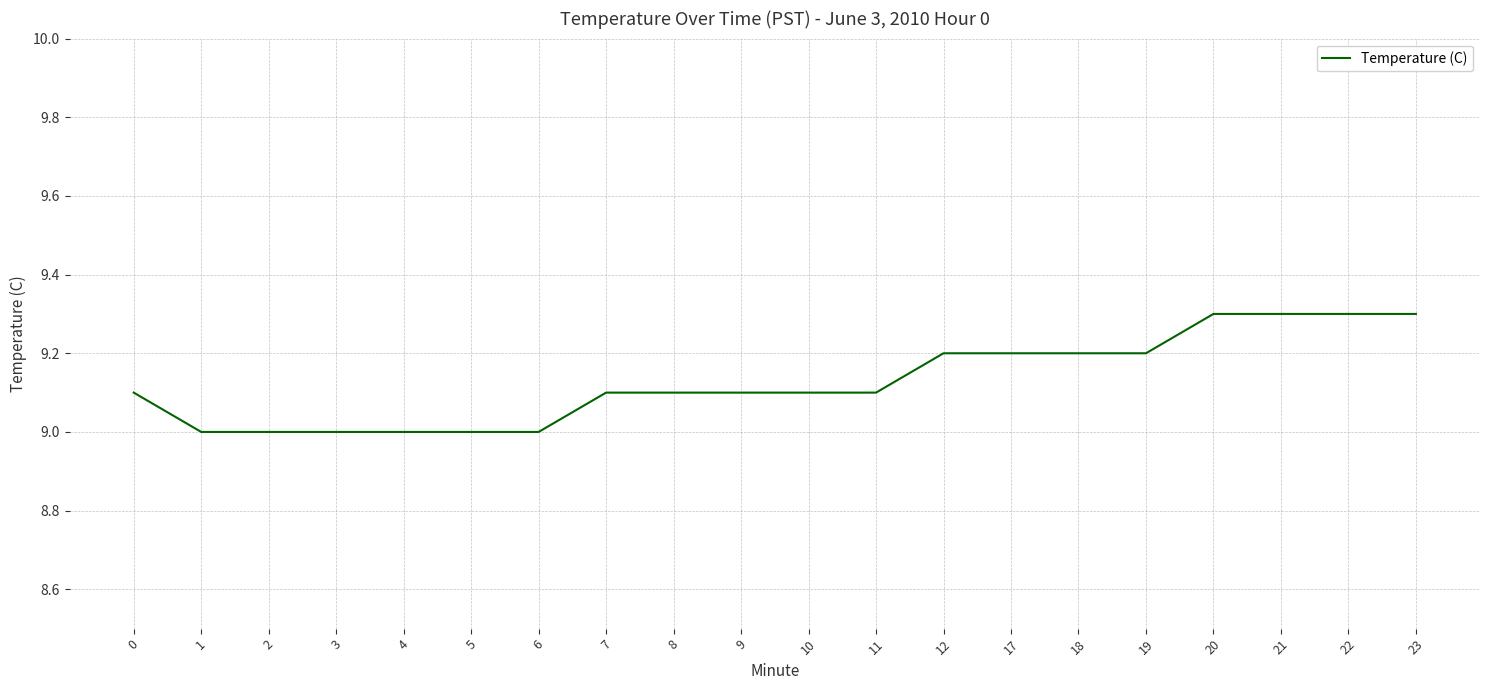

Does the chart have visible grid lines?

Yes